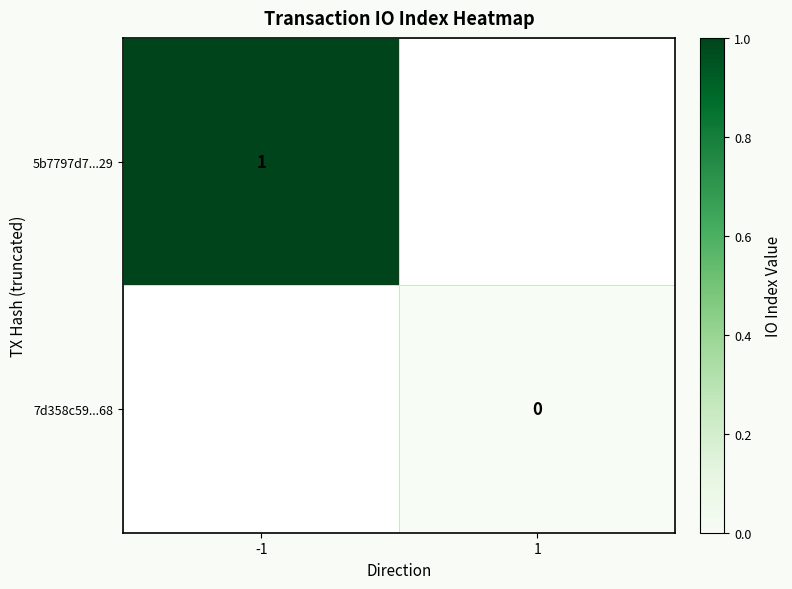

The value of 5b7797d7...29 at -1 is 0. True or false?

False